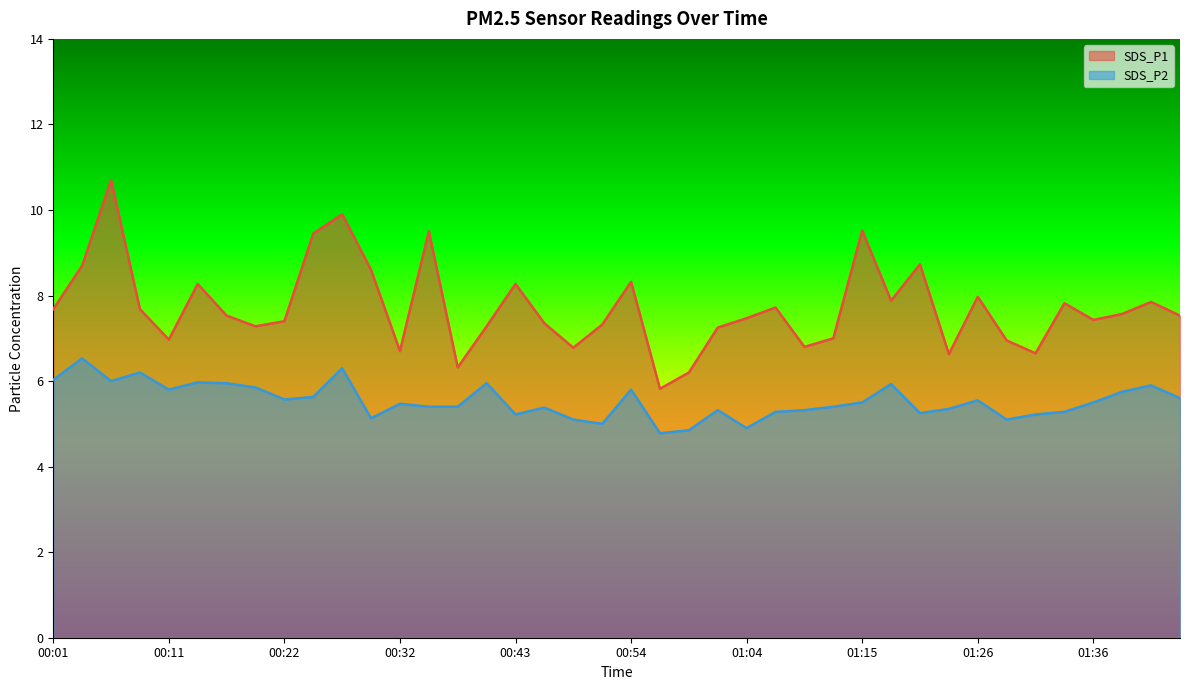

At which label is SDS_P2 closest to 5?

00:51